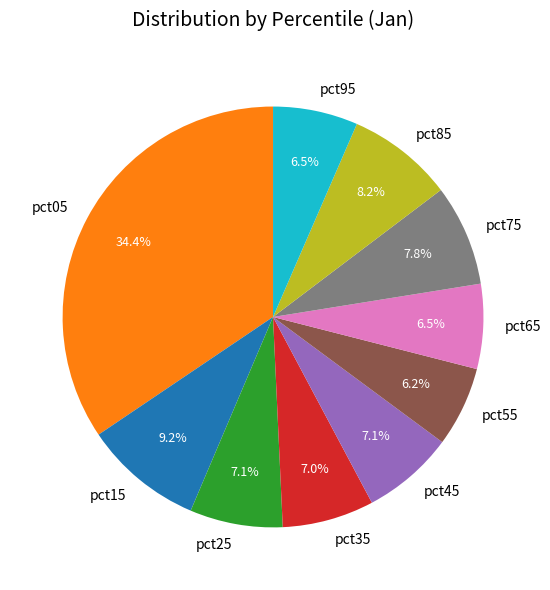

To the nearest percent, what portion does pct25 represent?

7%